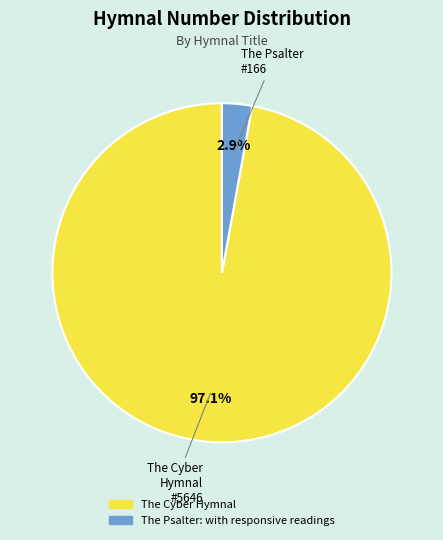

What percentage do The Psalter: with responsive readings and The Cyber Hymnal together represent?

100.0%